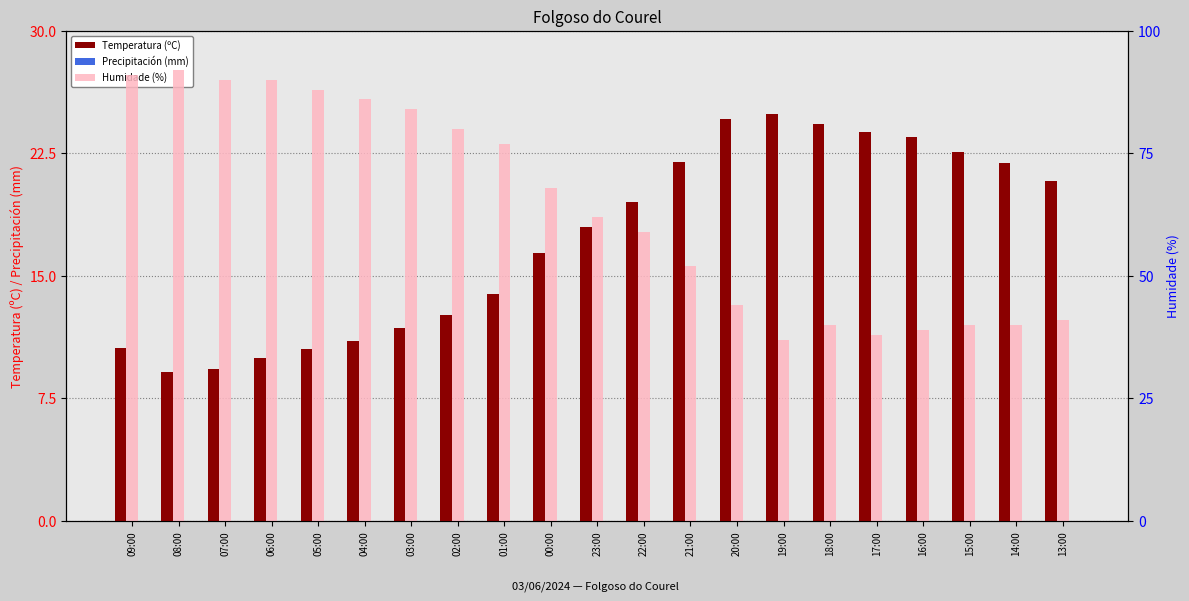

Is the value of Humidade (%) at 17:00 greater than the value of Precipitación (mm) at 14:00?

Yes